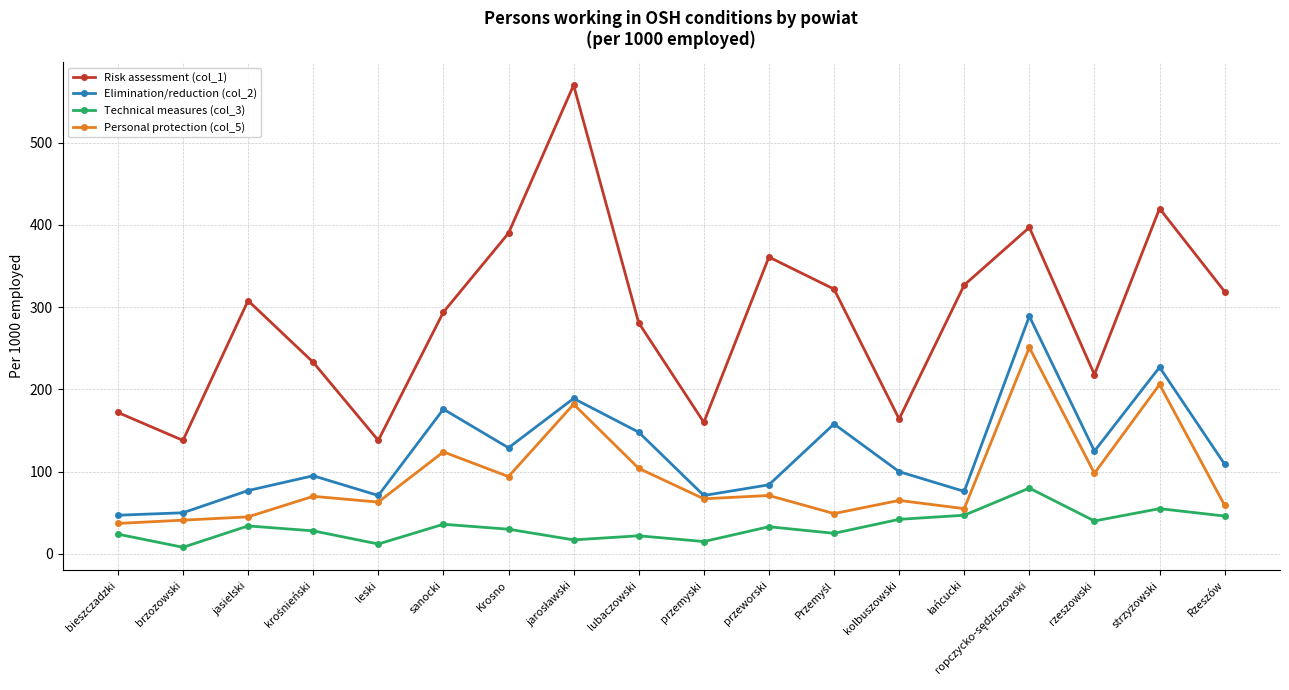

Rank the series at Krosno from highest to lowest value.

Risk assessment (col_1), Elimination/reduction (col_2), Personal protection (col_5), Technical measures (col_3)